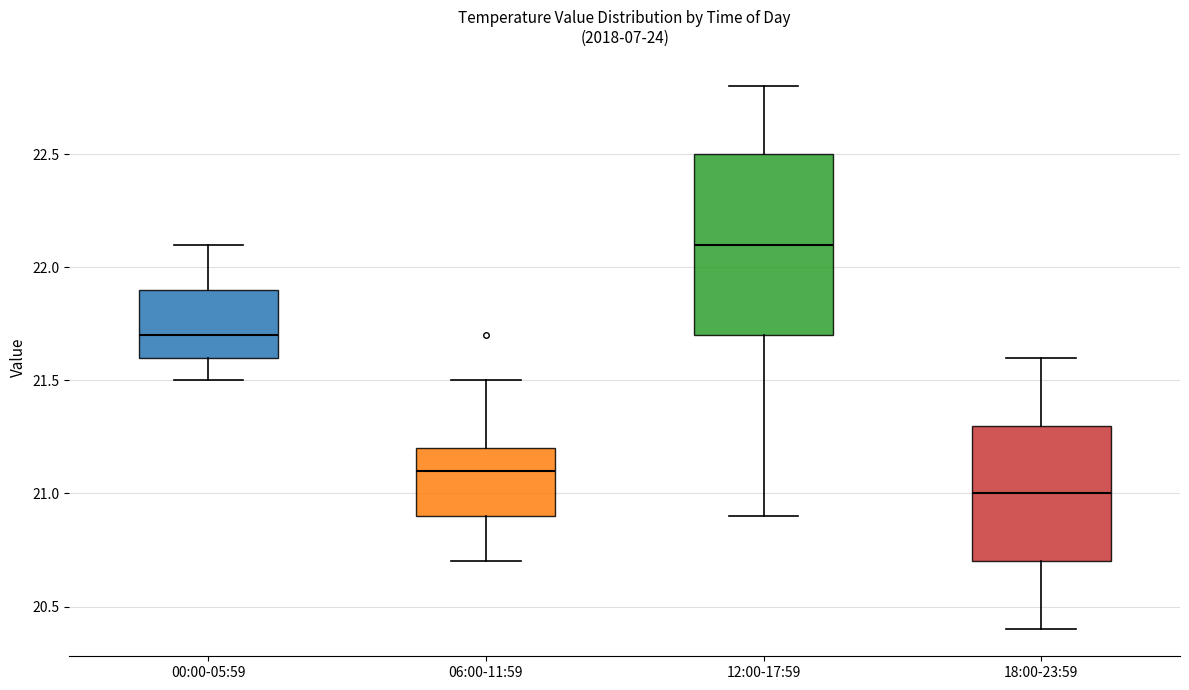

Which box's median line is the lowest?

18:00-23:59